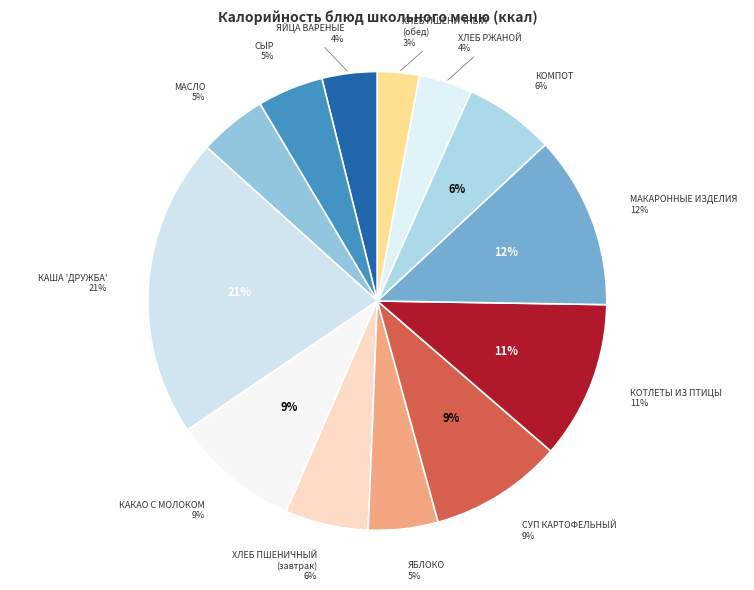

What is the ratio of the value at ХЛЕБ ПШЕНИЧНЫЙ (обед) to the value at СЫР (ПОРЦИЯМИ)?

0.6